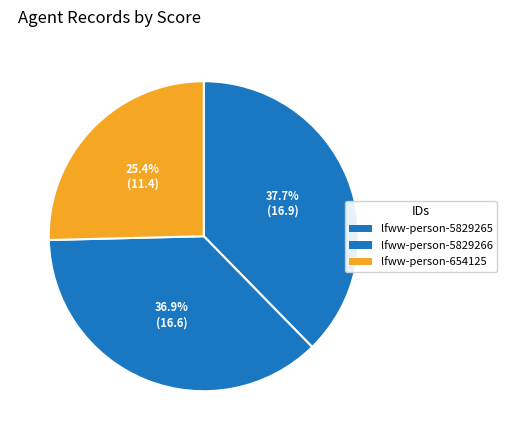

What is the smallest slice in the pie chart?

lfww-person-654125